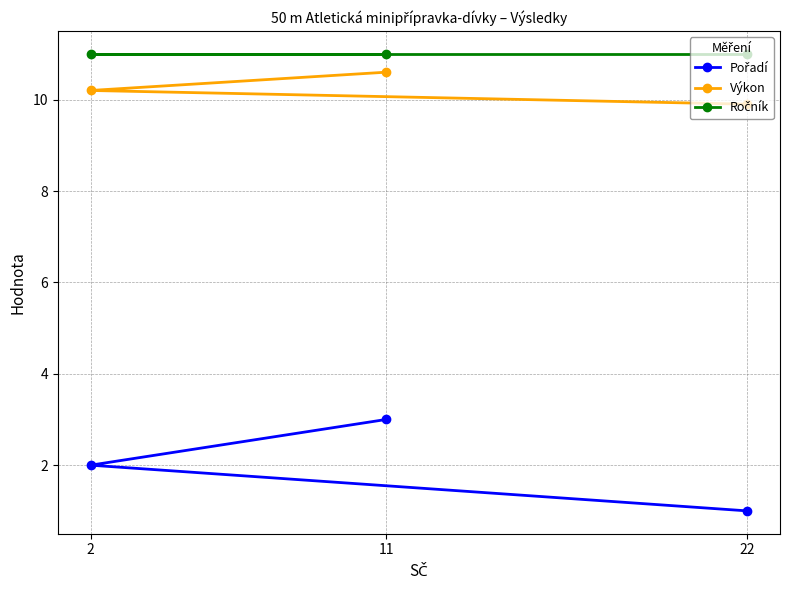

How many values in the Výkon series exceed 10?

2